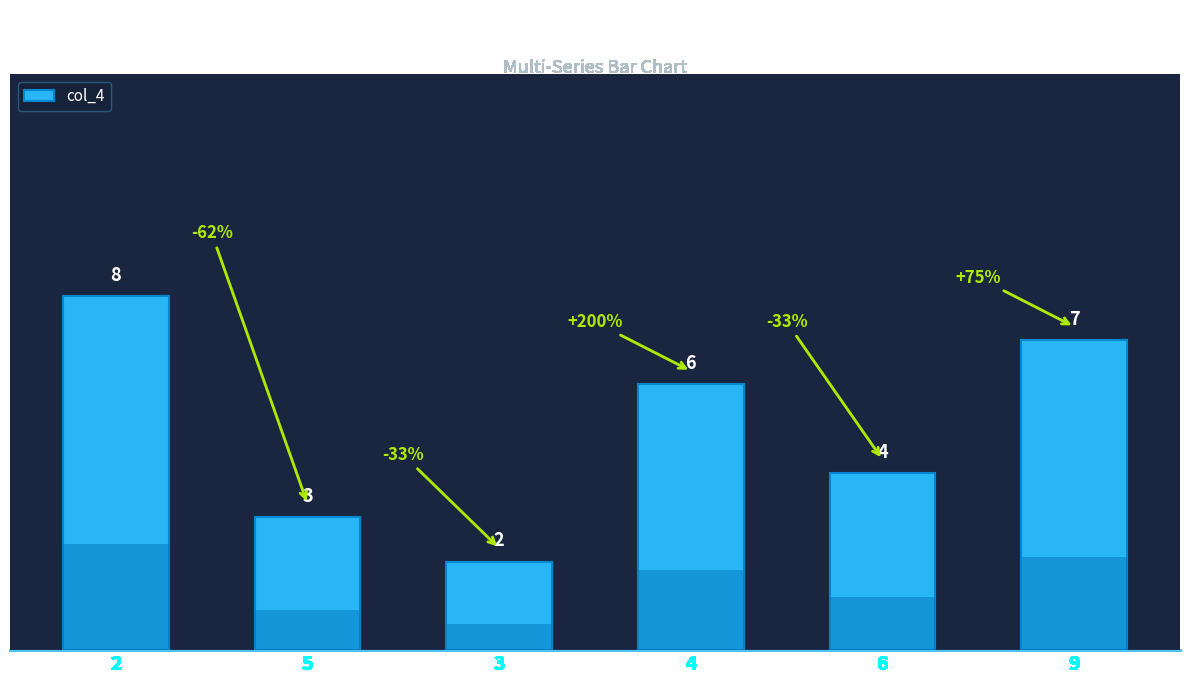

How many data points are above 6?

2